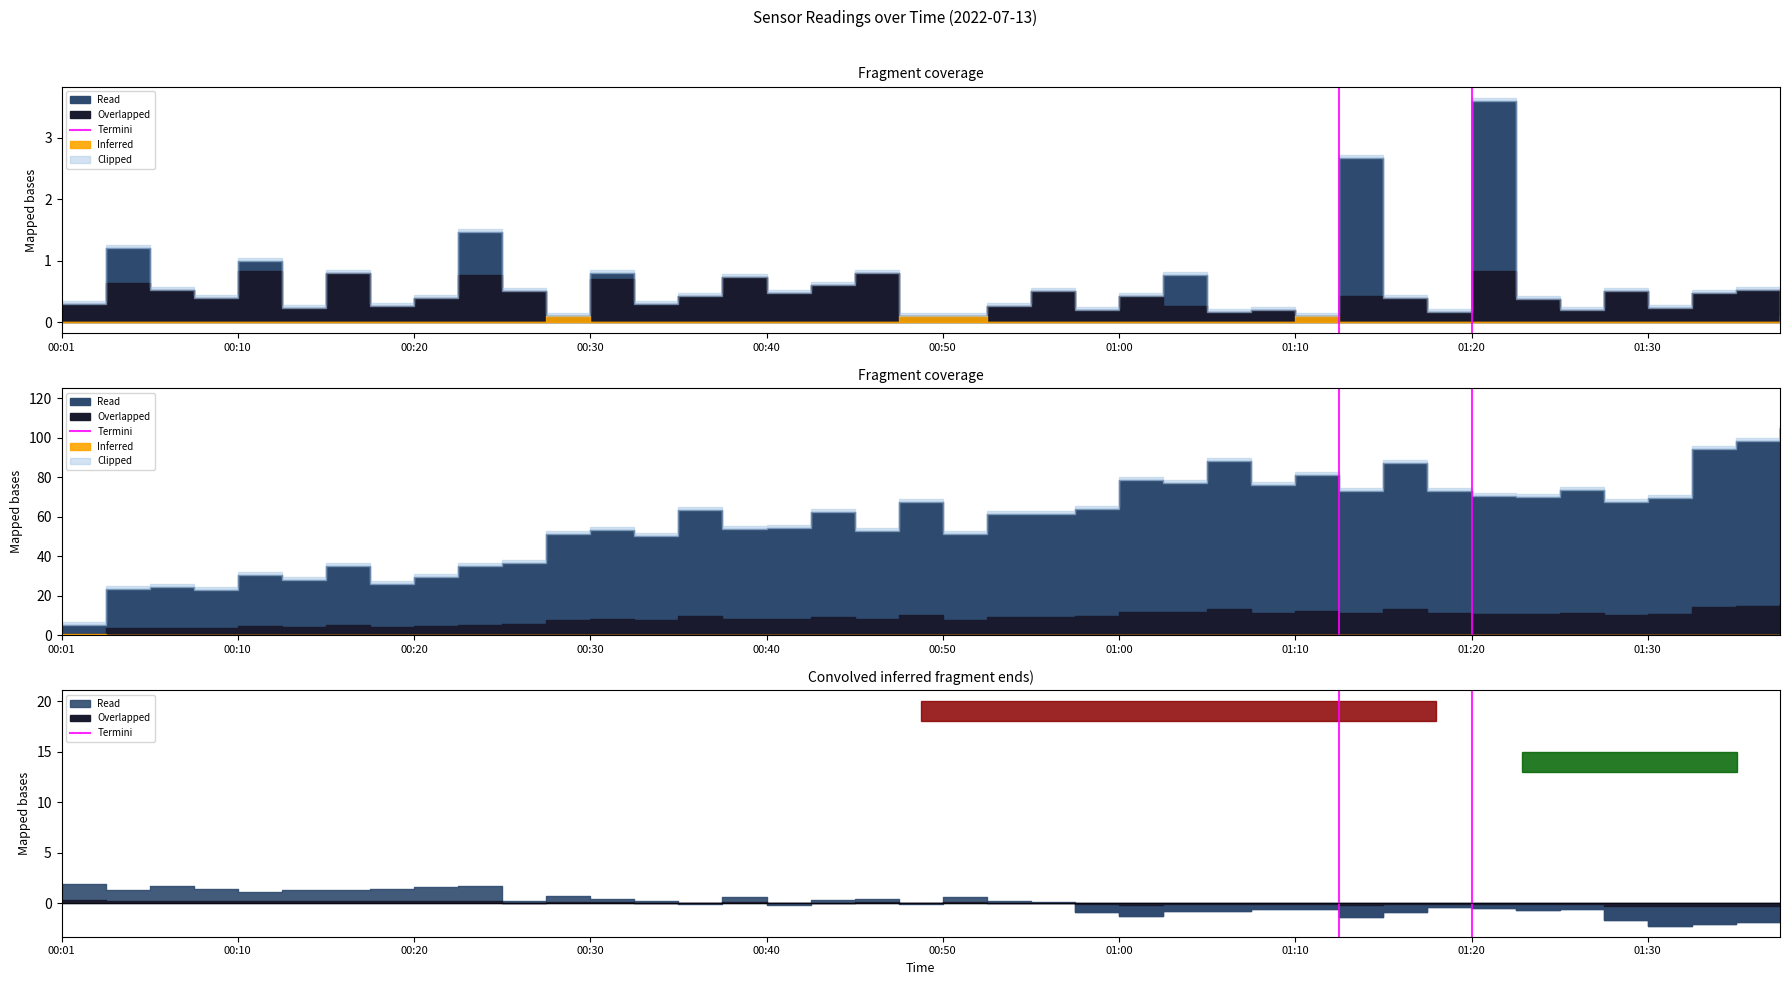

Is it true that the value at 00:10 is 1?

True